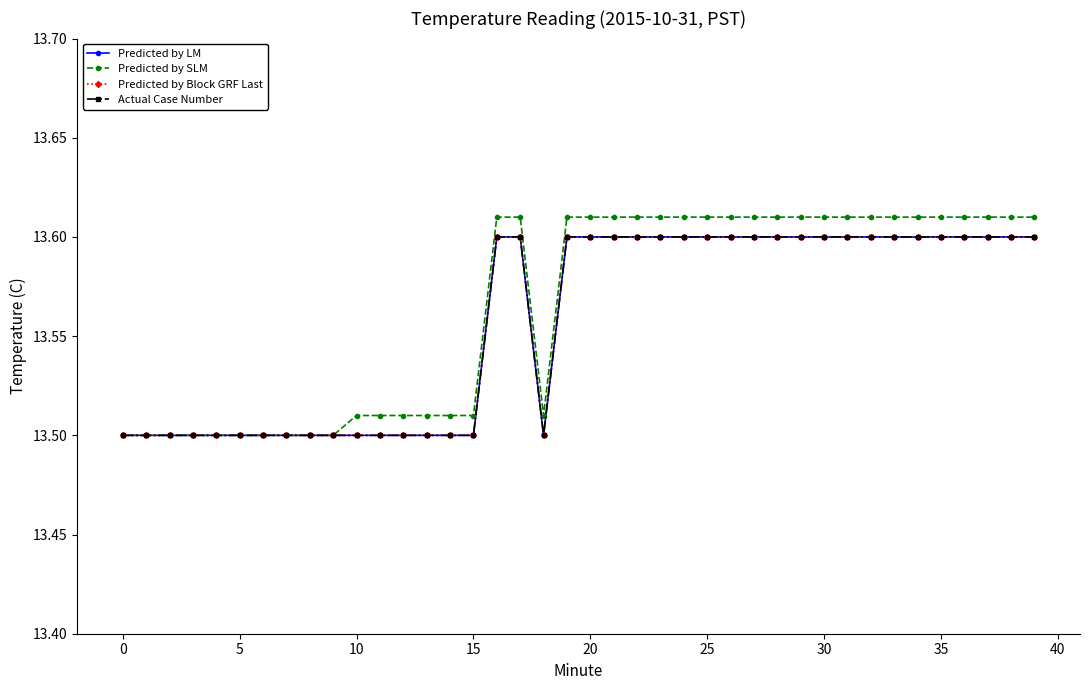

Does the chart have visible grid lines?

No